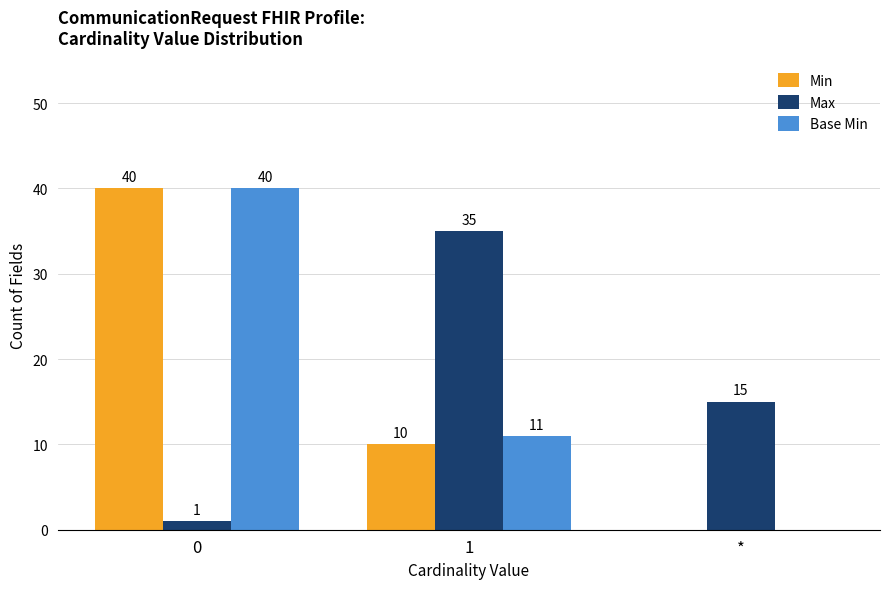

What is the sum of all Max values?

51